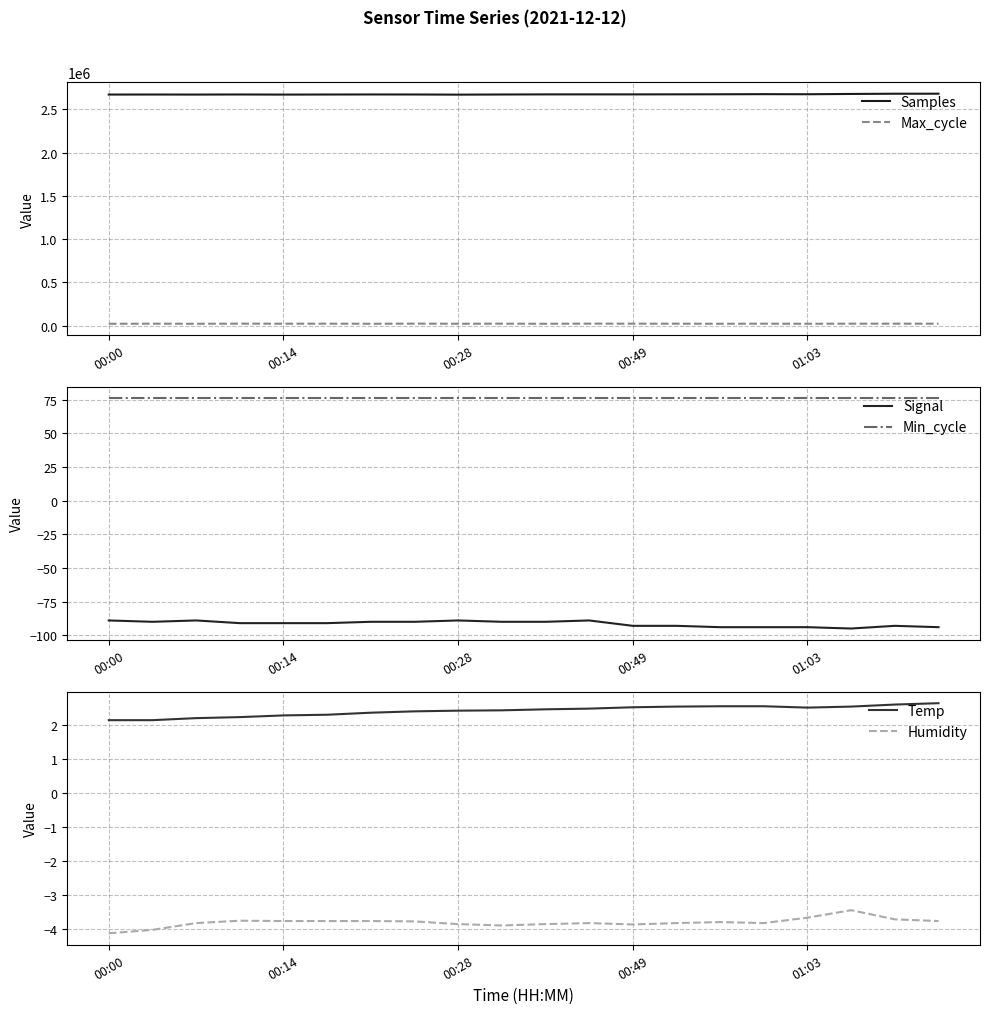

The value of Samples at 19 is 1522354.9. True or false?

False